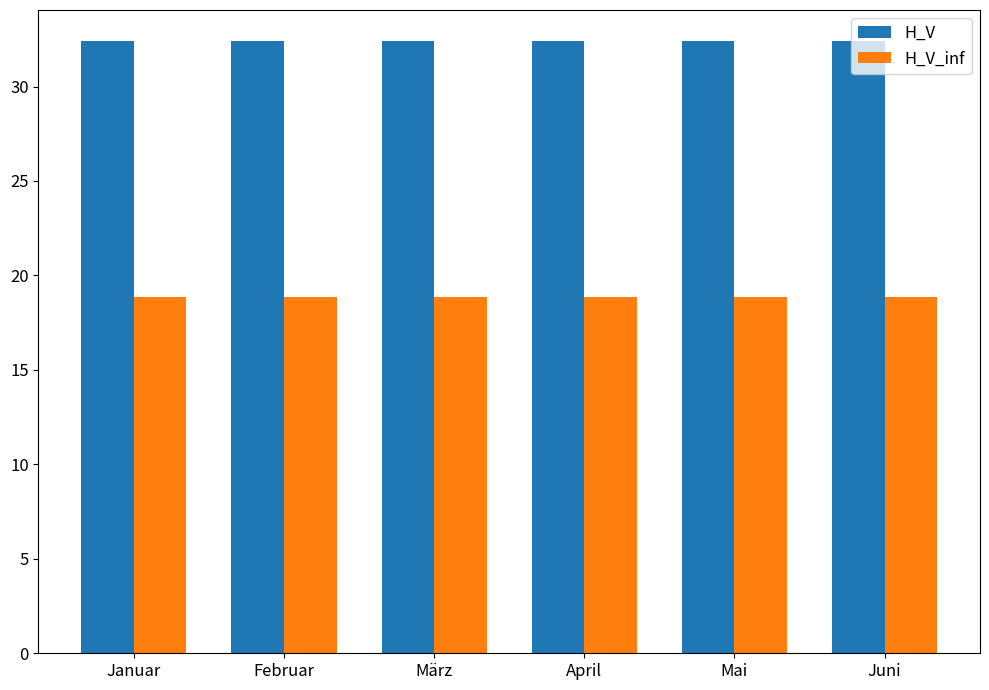

Reading left to right, what are all the values shown in this chart?

H_V: 32.4	32.4	32.4	32.4	32.4	32.4
H_V_inf: 18.9	18.9	18.9	18.9	18.9	18.9